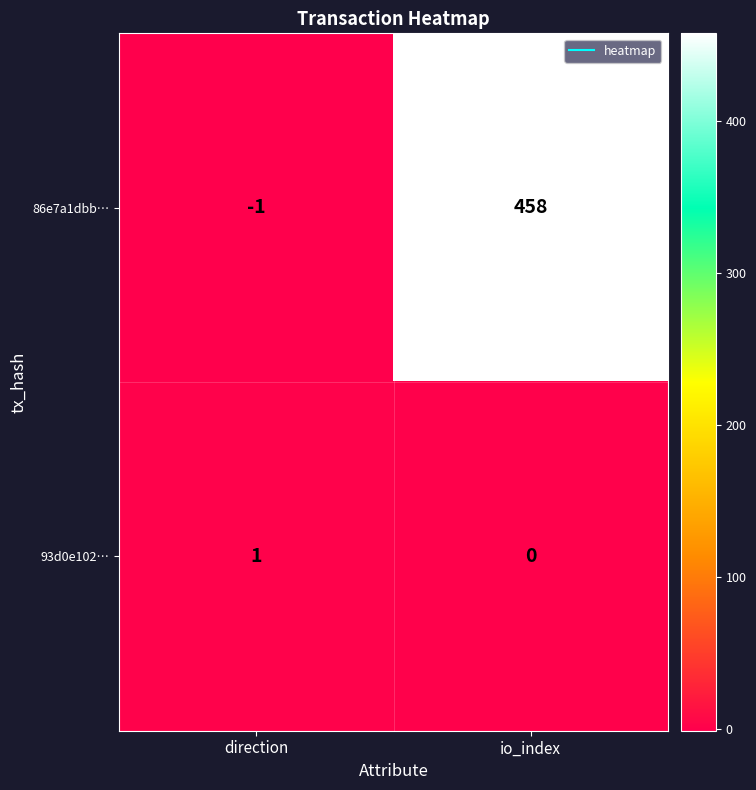

At which label is 93d0e102… closest to 0?

io_index